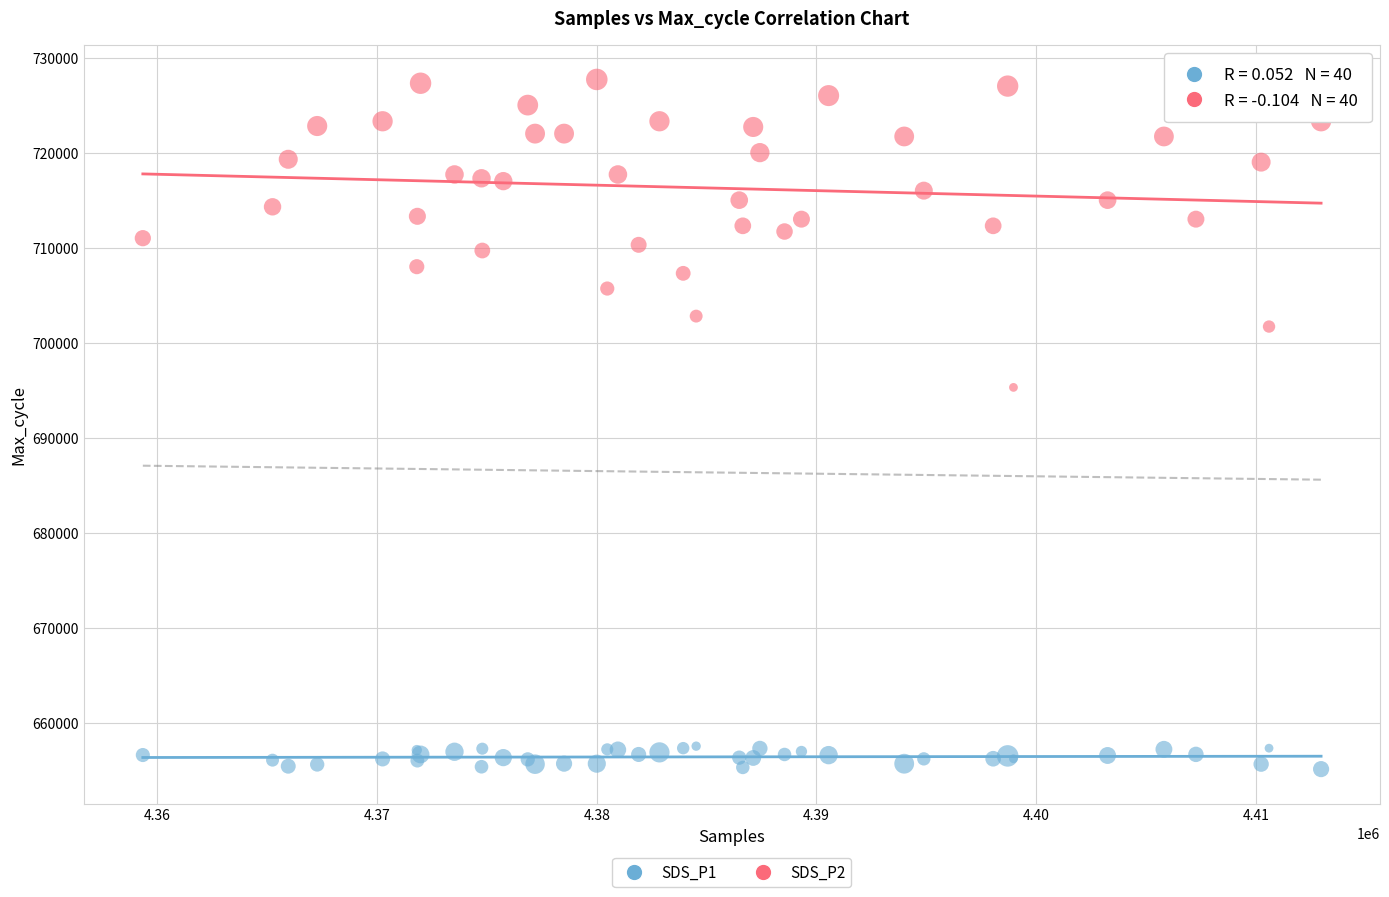

Across all series, what Y value is closest to 691419?

695300